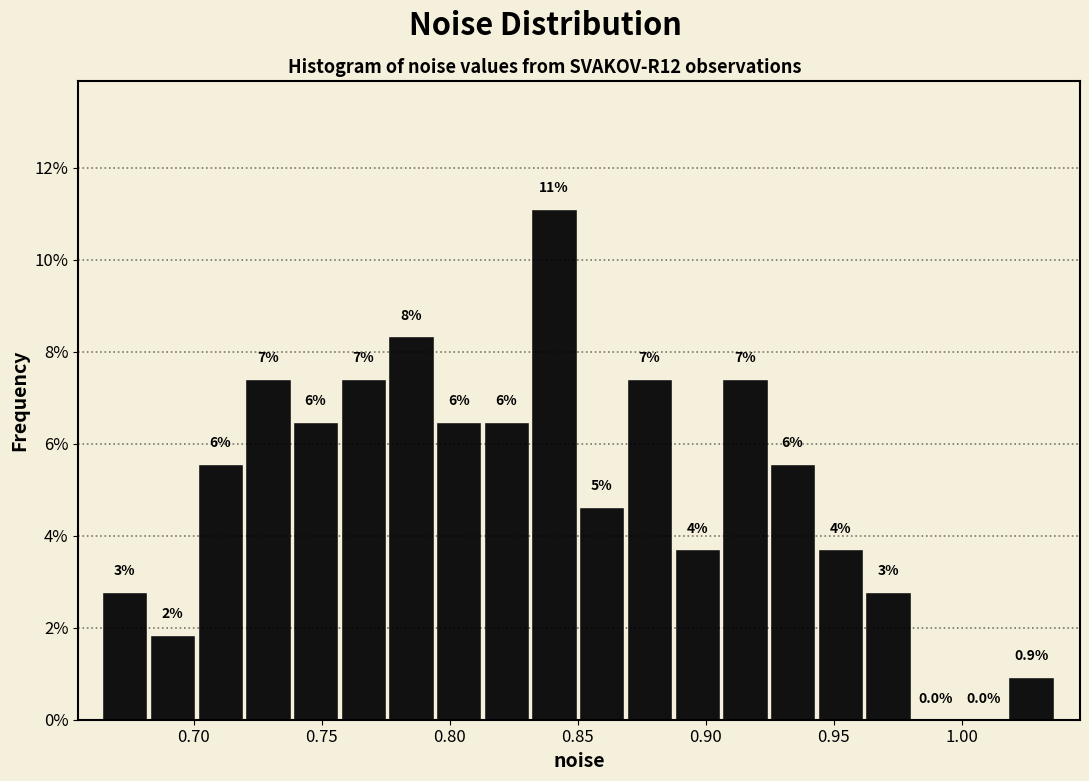

Around what value on the x-axis is the tallest bar? Give the approximate position of its centre, as read against the axis.

0.840